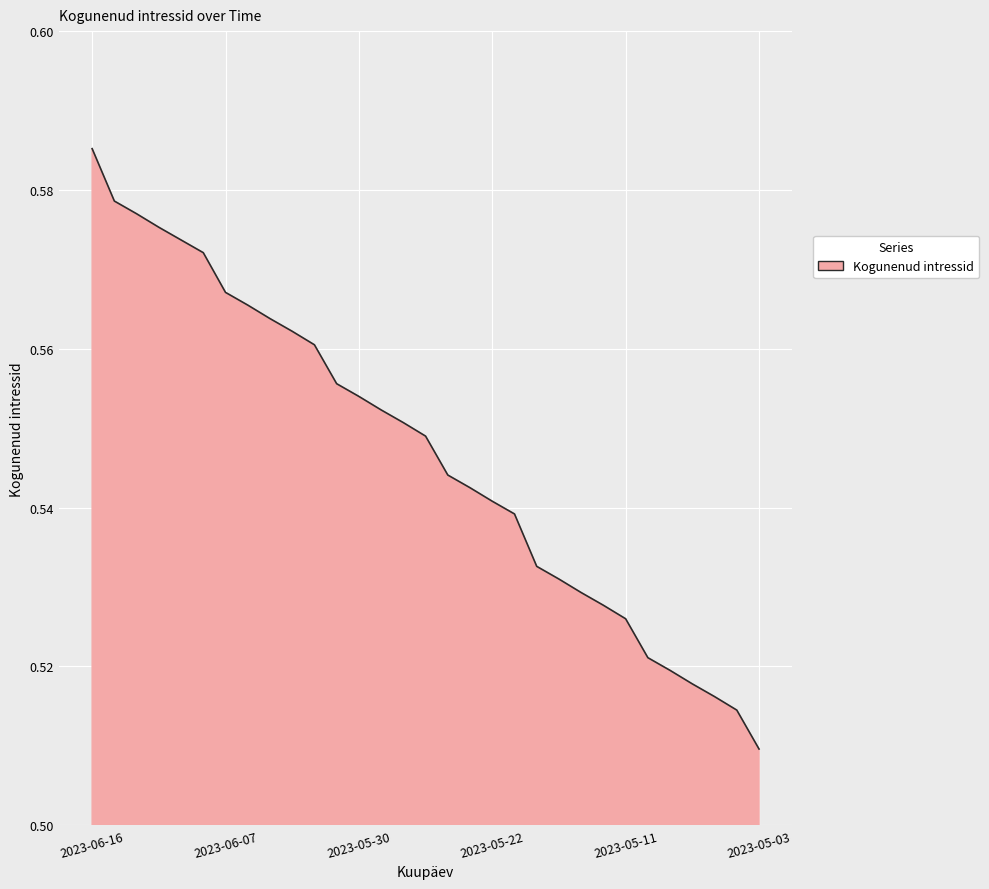

What is the minimum value shown in the chart?

0.5